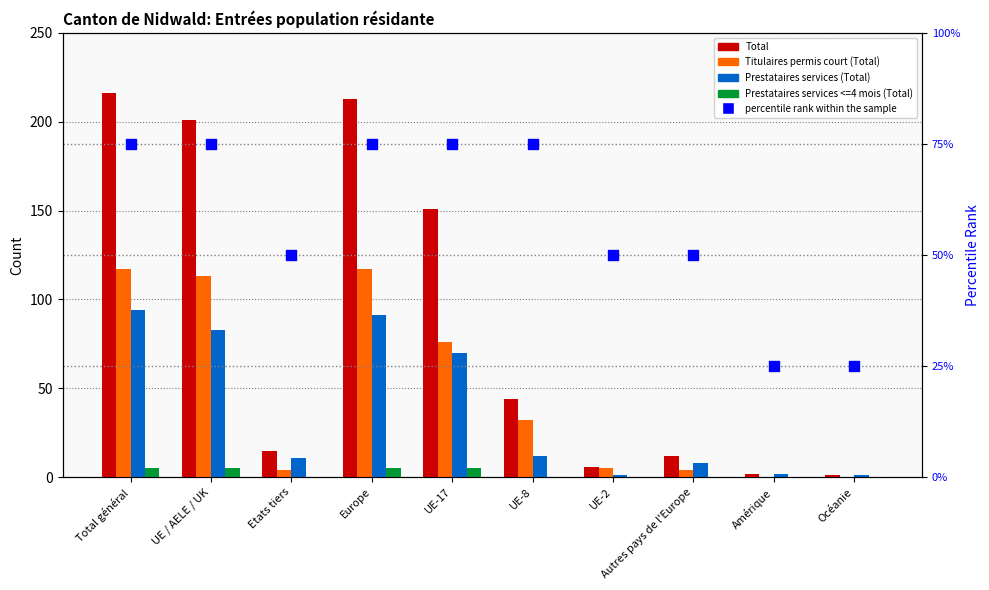

Which series has the largest total across all categories?

Total